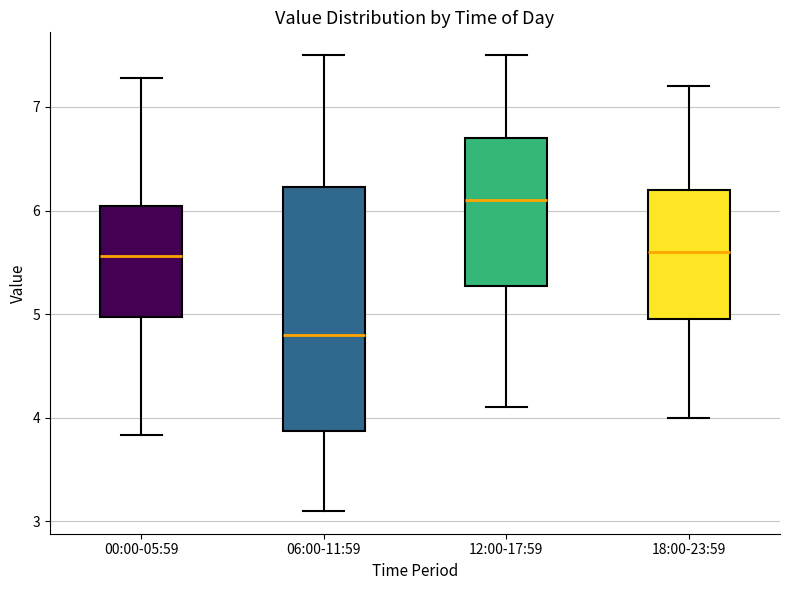

Which box has the lowest median line?

06:00-11:59